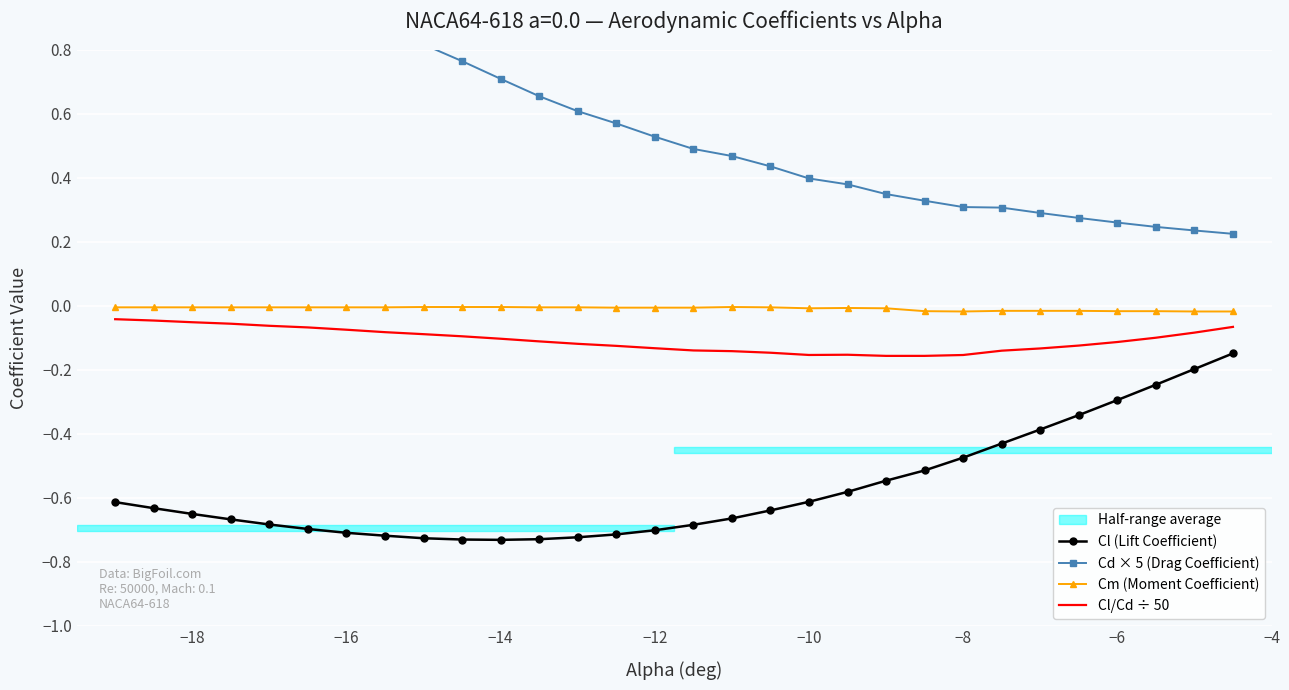

True or false: Cm (Moment Coefficient) and Cl (Lift Coefficient) cross at least once.

False